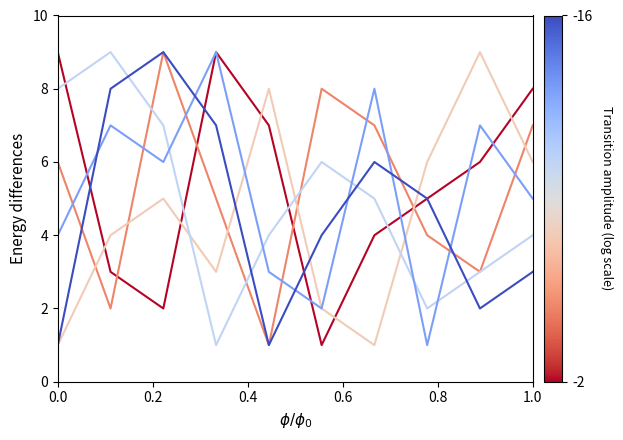

What is the greatest value displayed?

9